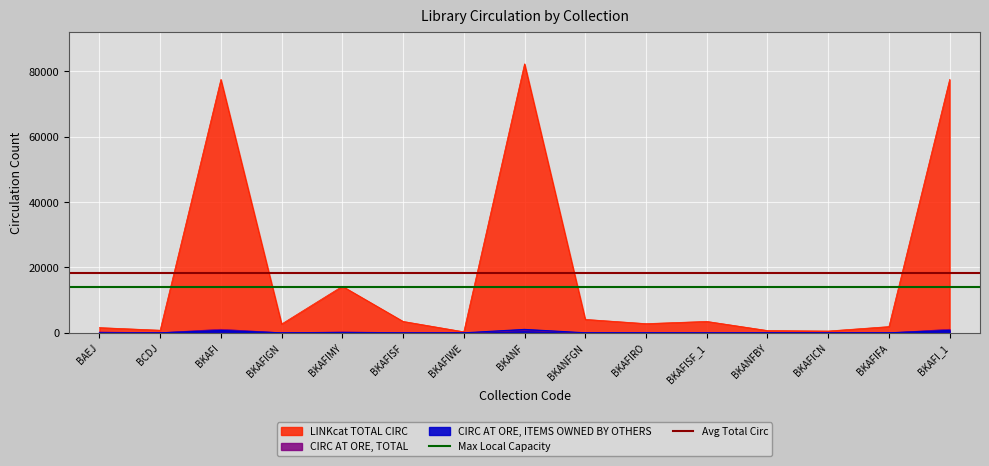

What is the sum of the Avg Total Circ values at BCDJ and BAEJ?

36525.2